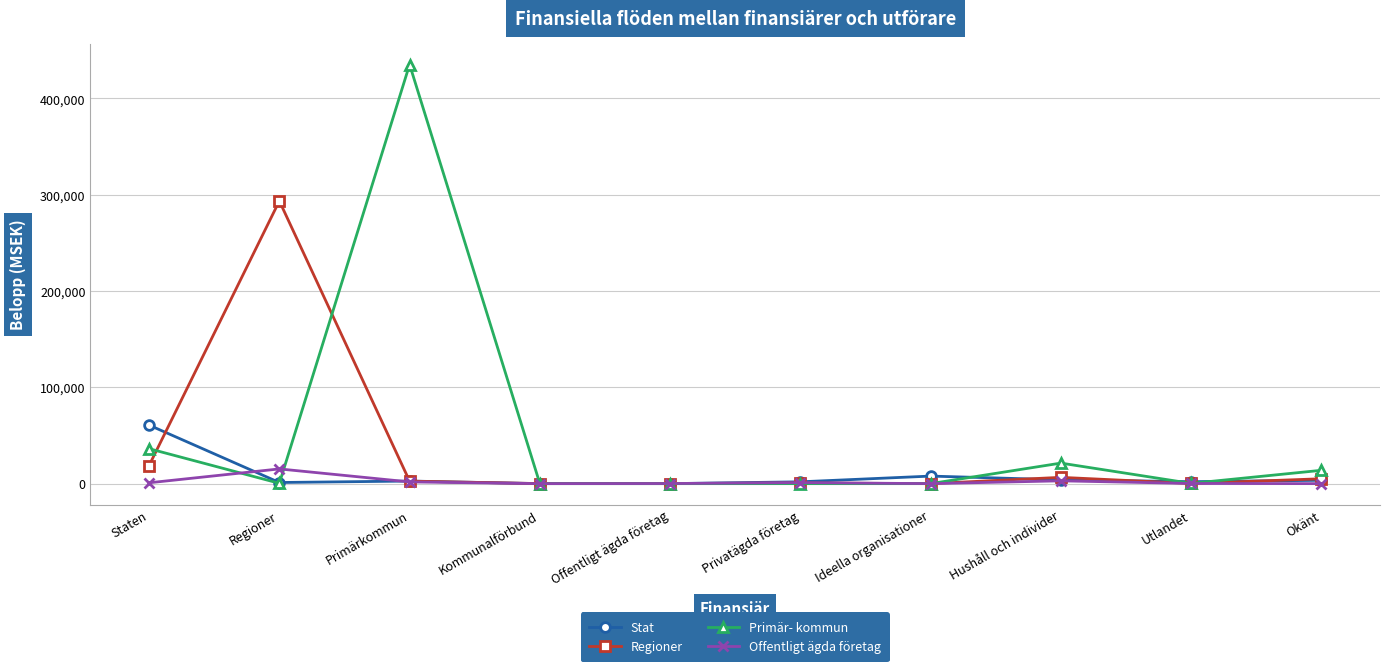

Which series has the largest range (max minus min)?

Primär- kommun